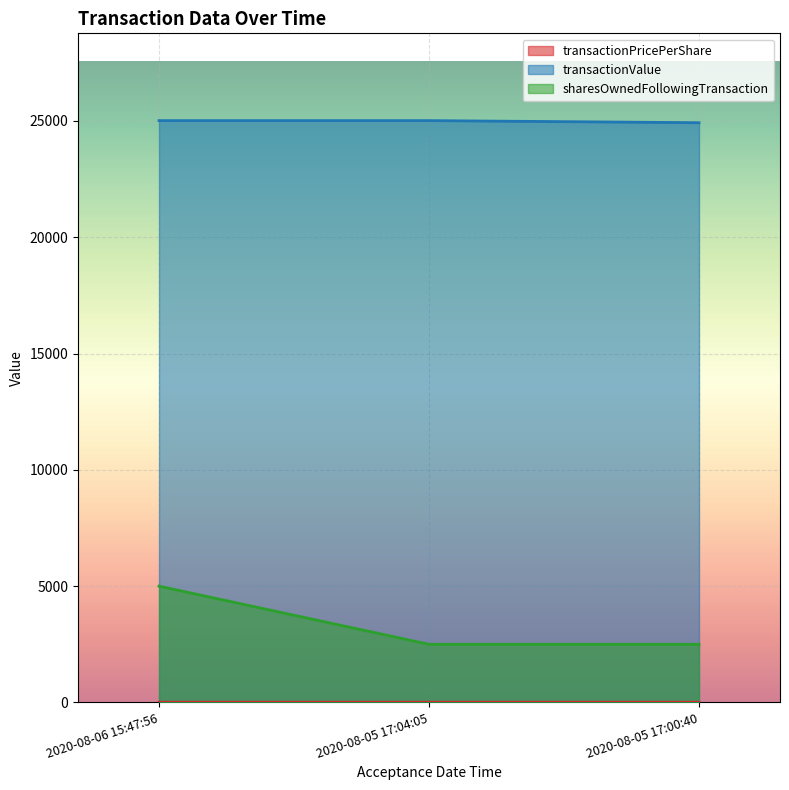

What is the label of the 3rd point from the right?

2020-08-06 15:47:56